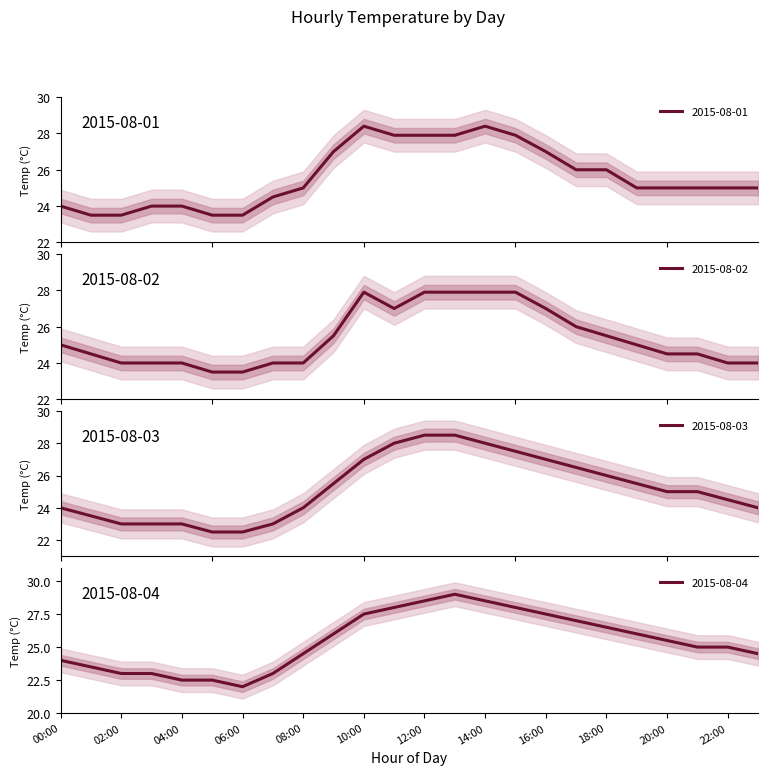

Rank the series by their maximum value, from highest to lowest.

2015-08-04, 2015-08-03, 2015-08-01, 2015-08-02